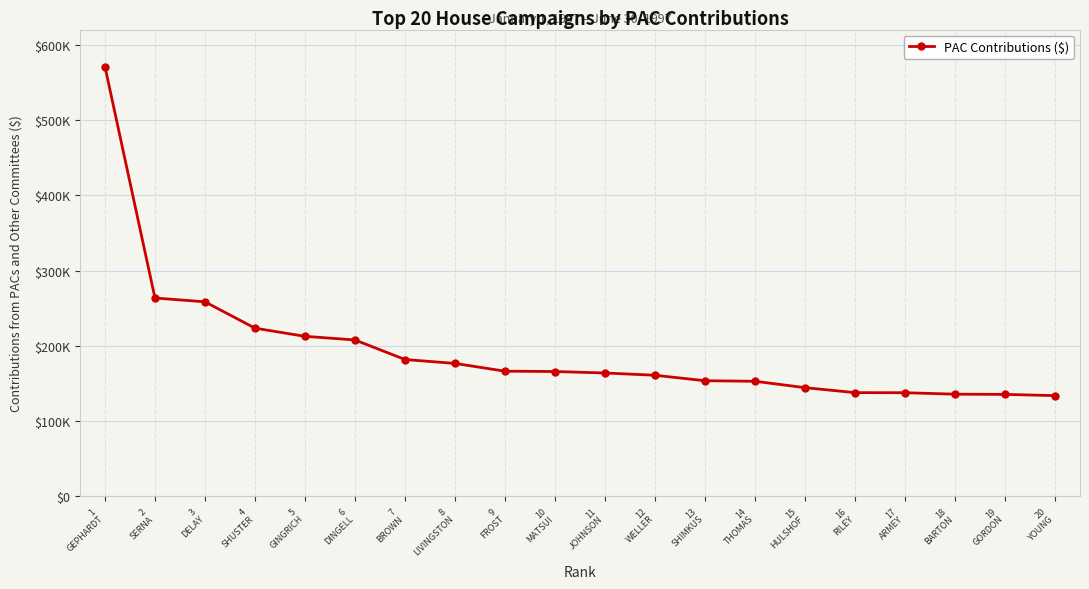

Is this an area chart (filled region under the line)?

No